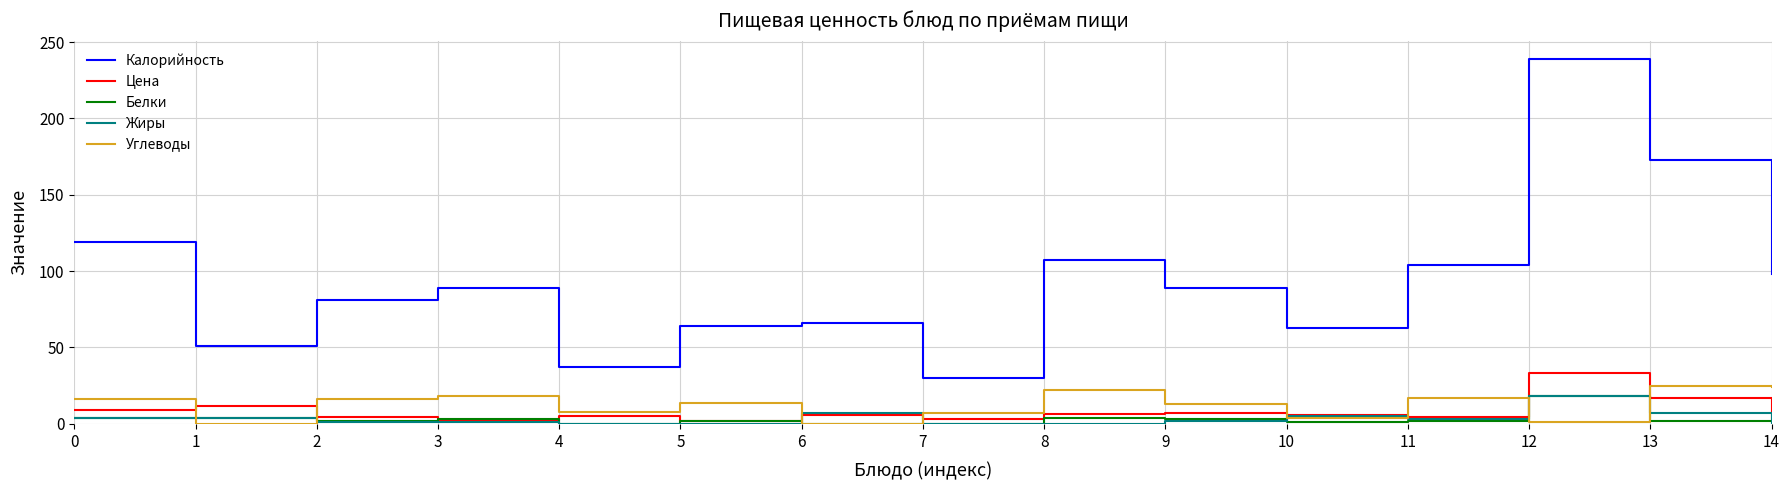

What is the difference between the Углеводы values at 11 and 0?

1.0